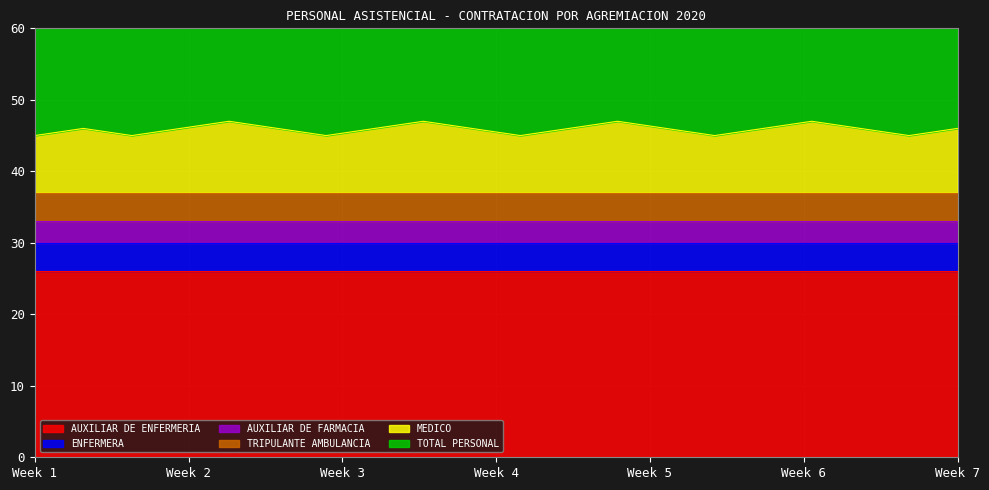

True or false: TOTAL PERSONAL and AUXILIAR DE FARMACIA cross at least once.

False